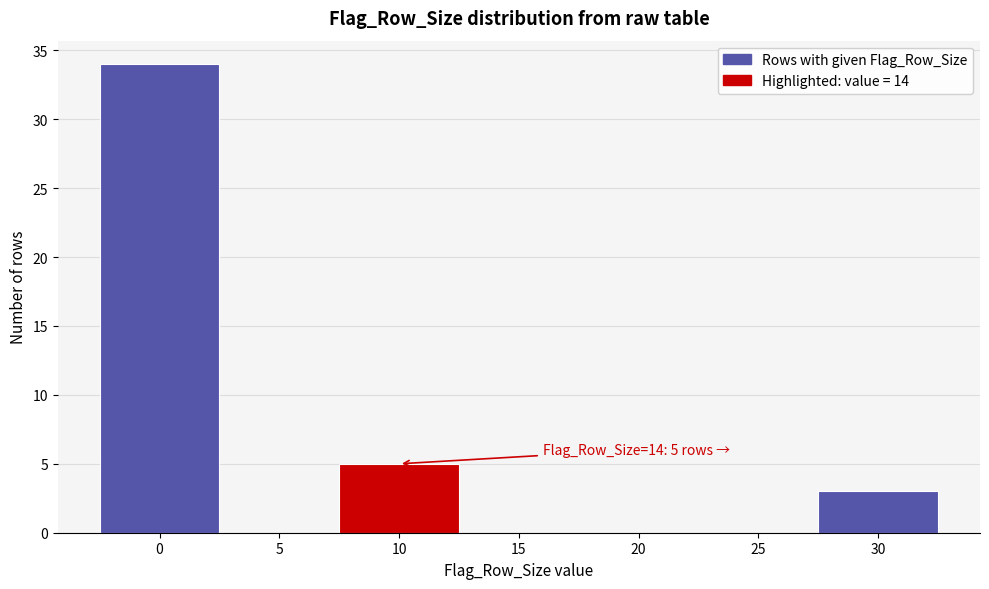

Reading right to left, extract all data points from this chart.

30=3	25=0	20=0	15=0	10=5	5=0	0=34